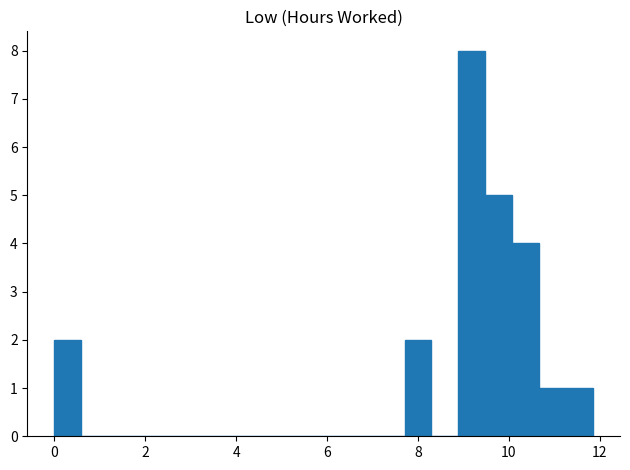

Around what value on the x-axis is the tallest bar? Give the approximate position of its centre, as read against the axis.

9.2